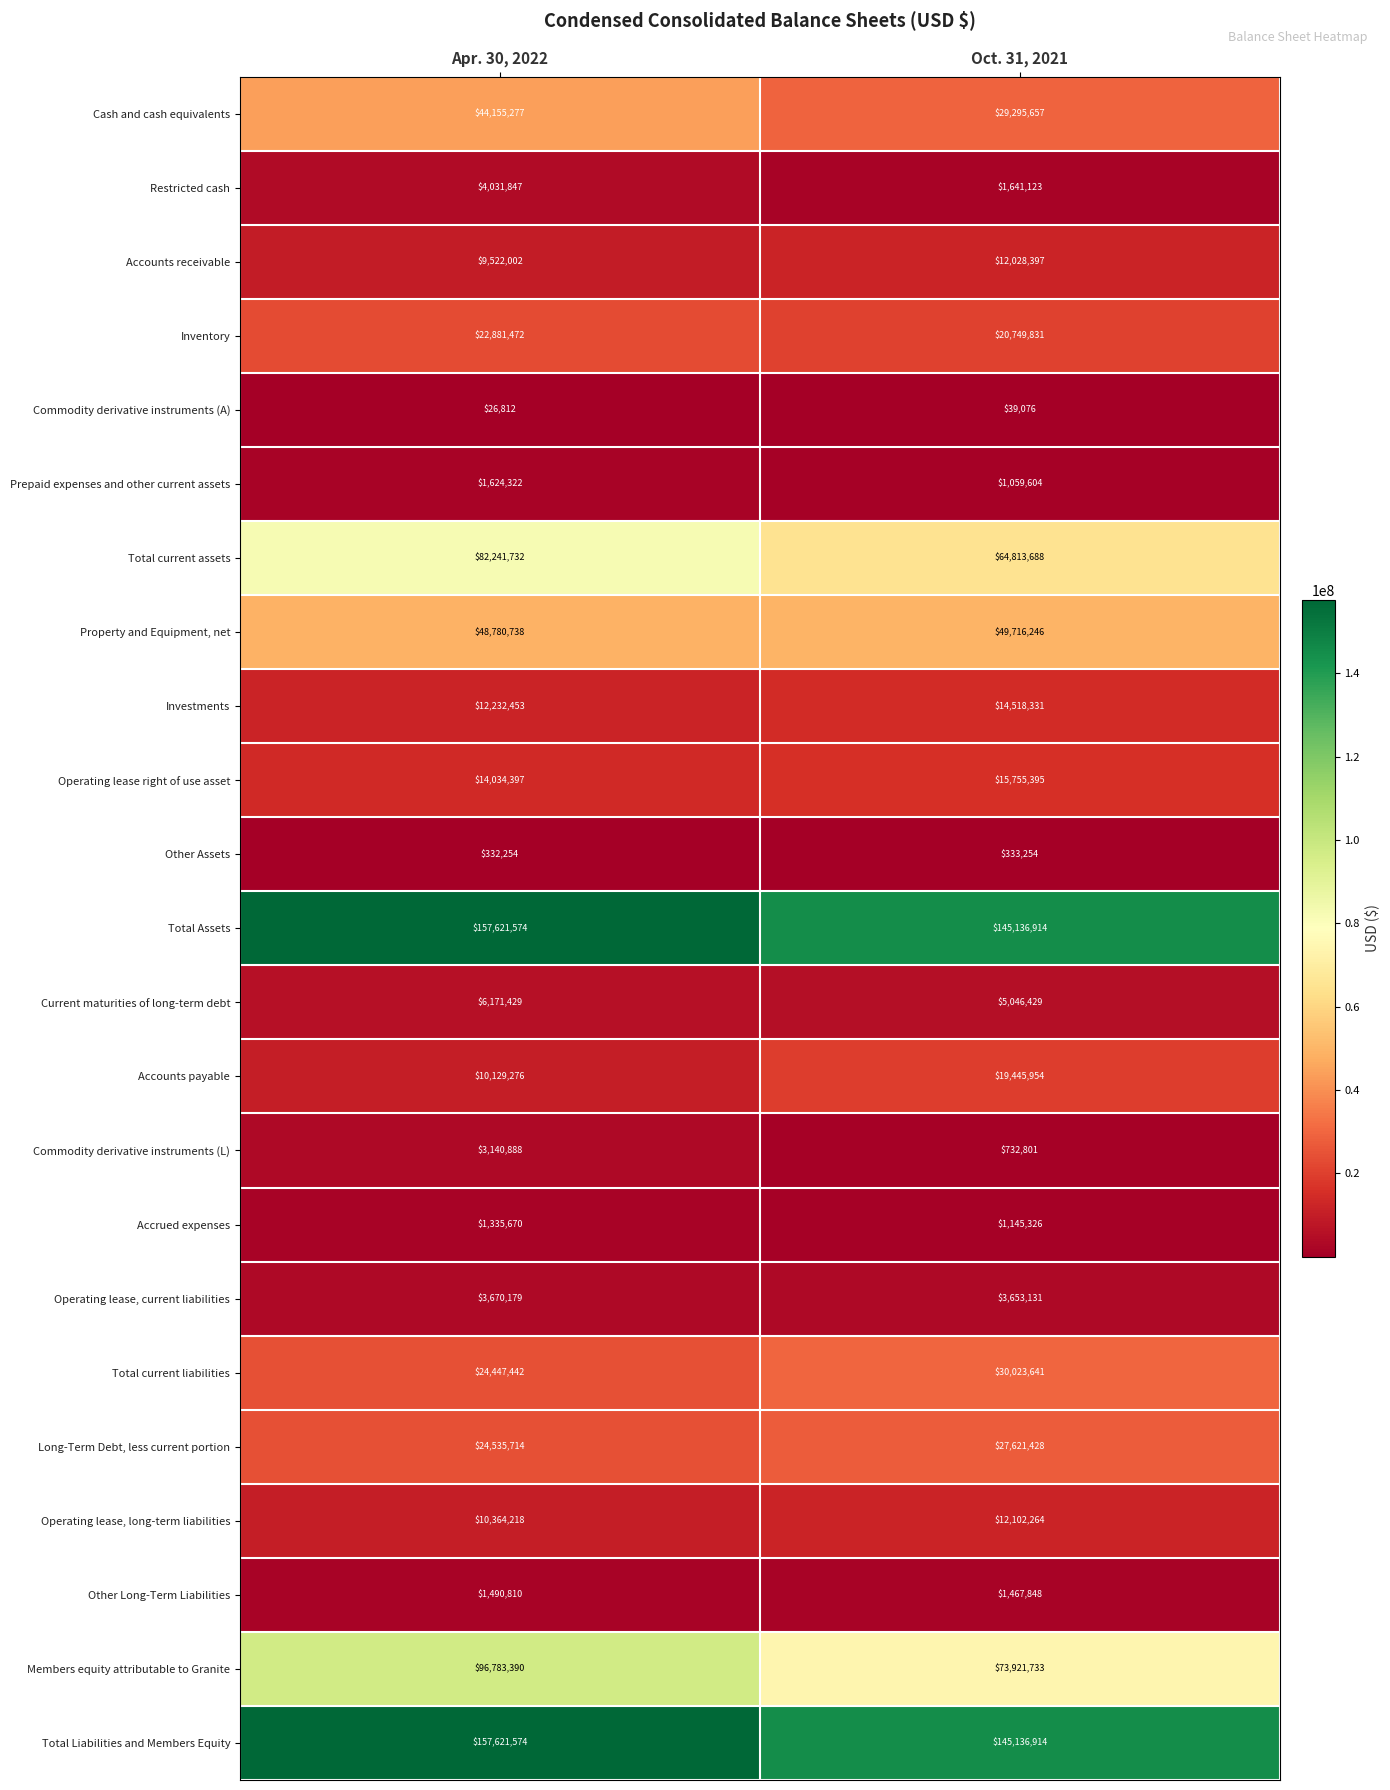

What is the average value of the Accrued expenses series?

1240498